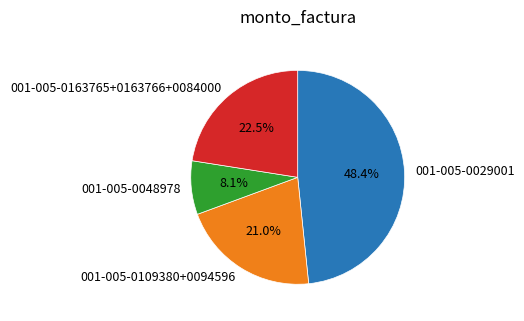

How many slices are in this pie chart?

4